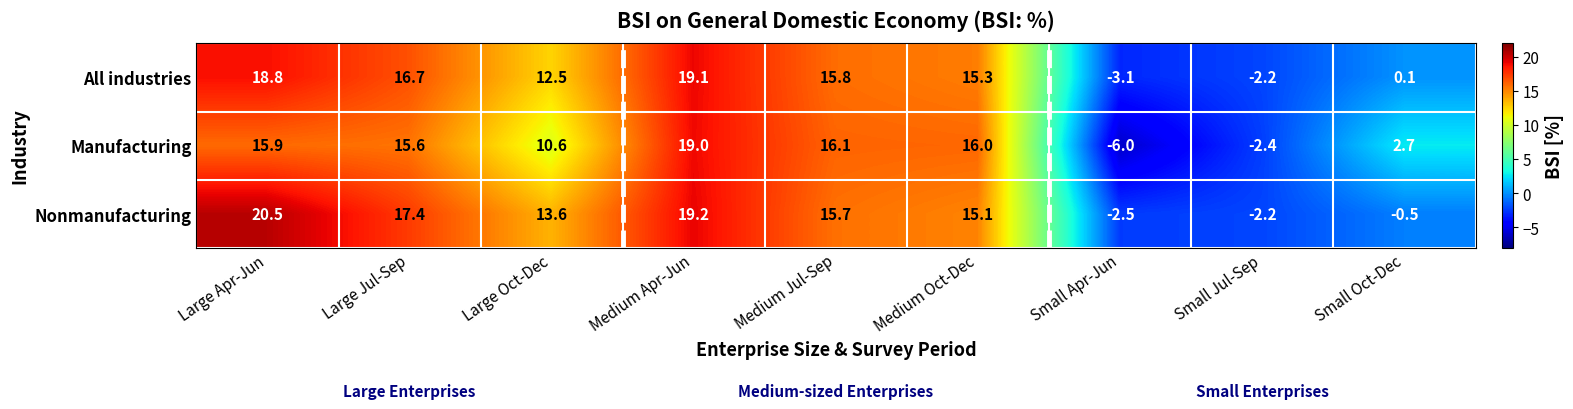

Reading left to right, what are all the values shown in this chart?

All industries: Large Apr-Jun=18.8	Large Jul-Sep=16.7	Large Oct-Dec=12.5	Medium Apr-Jun=19.1	Medium Jul-Sep=15.8	Medium Oct-Dec=15.3	Small Apr-Jun=-3.1	Small Jul-Sep=-2.2	Small Oct-Dec=0.1
Manufacturing: Large Apr-Jun=15.9	Large Jul-Sep=15.6	Large Oct-Dec=10.6	Medium Apr-Jun=19.0	Medium Jul-Sep=16.1	Medium Oct-Dec=16.0	Small Apr-Jun=-6.0	Small Jul-Sep=-2.4	Small Oct-Dec=2.7
Nonmanufacturing: Large Apr-Jun=20.5	Large Jul-Sep=17.4	Large Oct-Dec=13.6	Medium Apr-Jun=19.2	Medium Jul-Sep=15.7	Medium Oct-Dec=15.1	Small Apr-Jun=-2.5	Small Jul-Sep=-2.2	Small Oct-Dec=-0.5